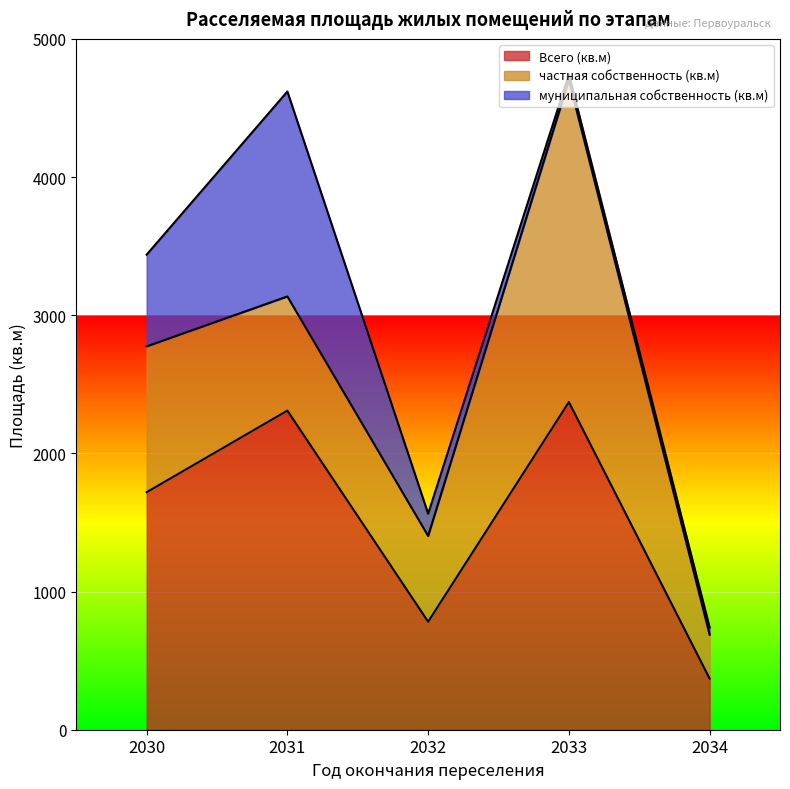

At how many categories does at least one series exceed 1735?

2